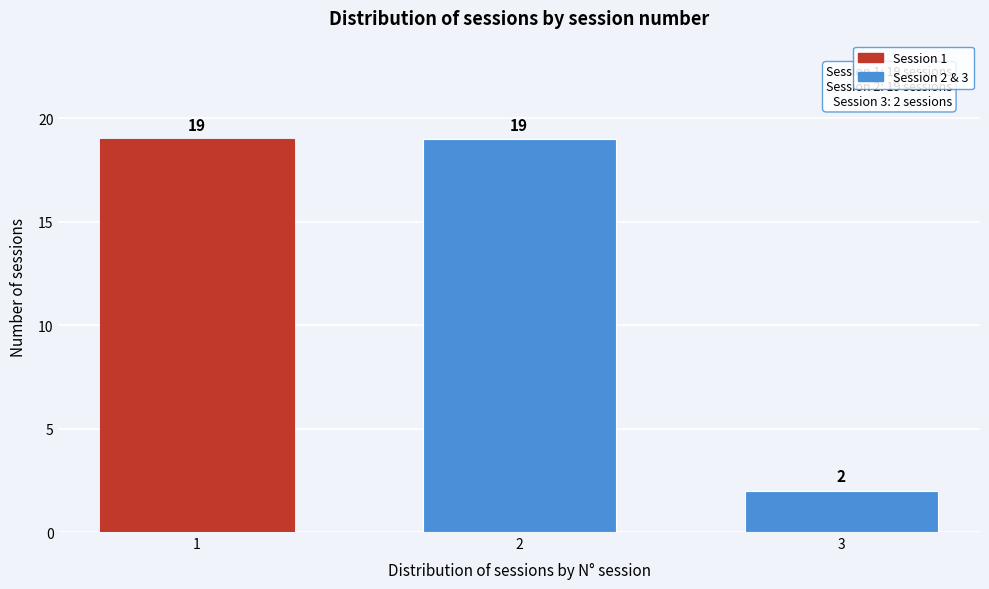

Reading left to right, list all the values displayed in this chart.

1=19	2=19	3=2